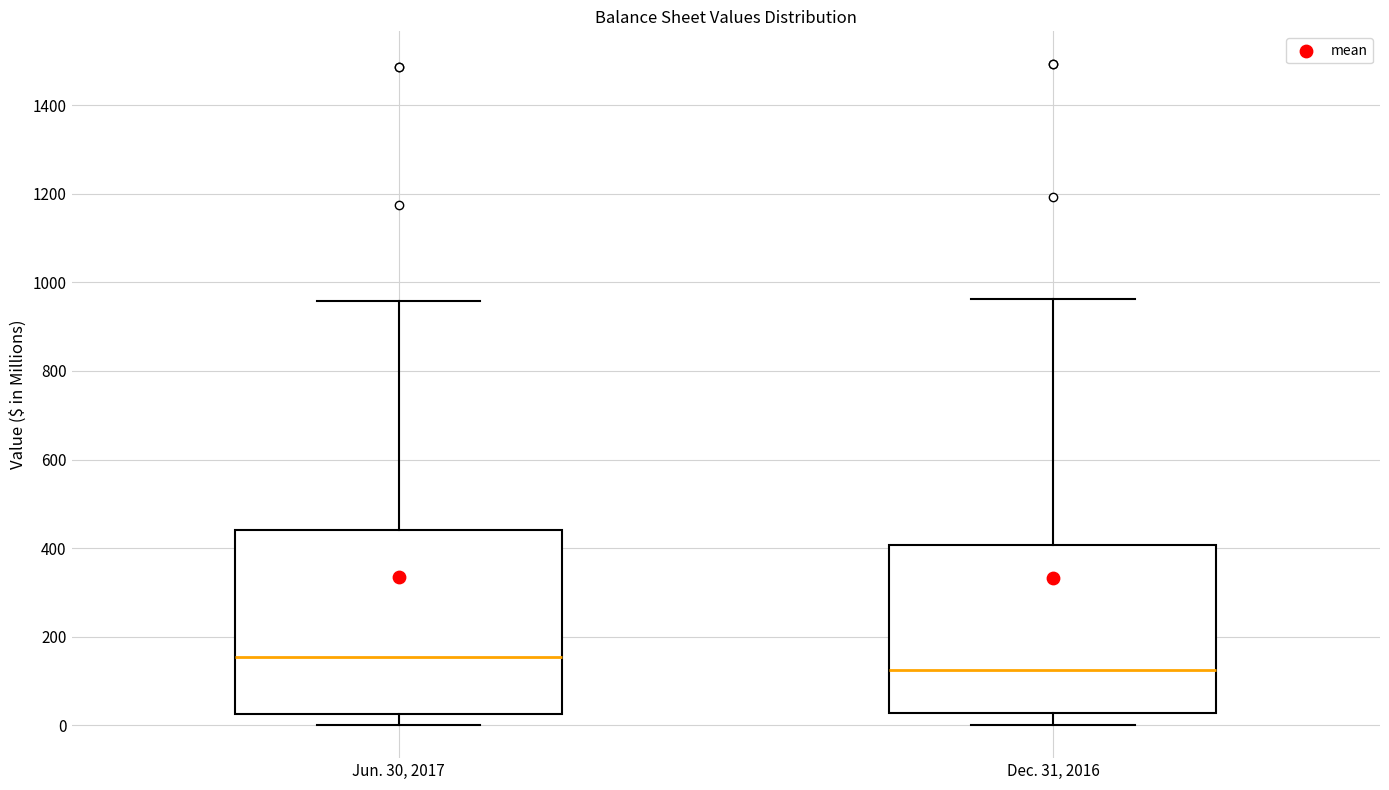

Reading left to right, read every box against the y-axis: the position of its median line, the range the box covers, and the ends of its whiskers. The values are not printed on the chart, so give them approximately, as read against the axis.

Jun. 30, 2017: median 160, box 20 to 440, whiskers 0 to 960
Dec. 31, 2016: median 120, box 20 to 400, whiskers 0 to 960